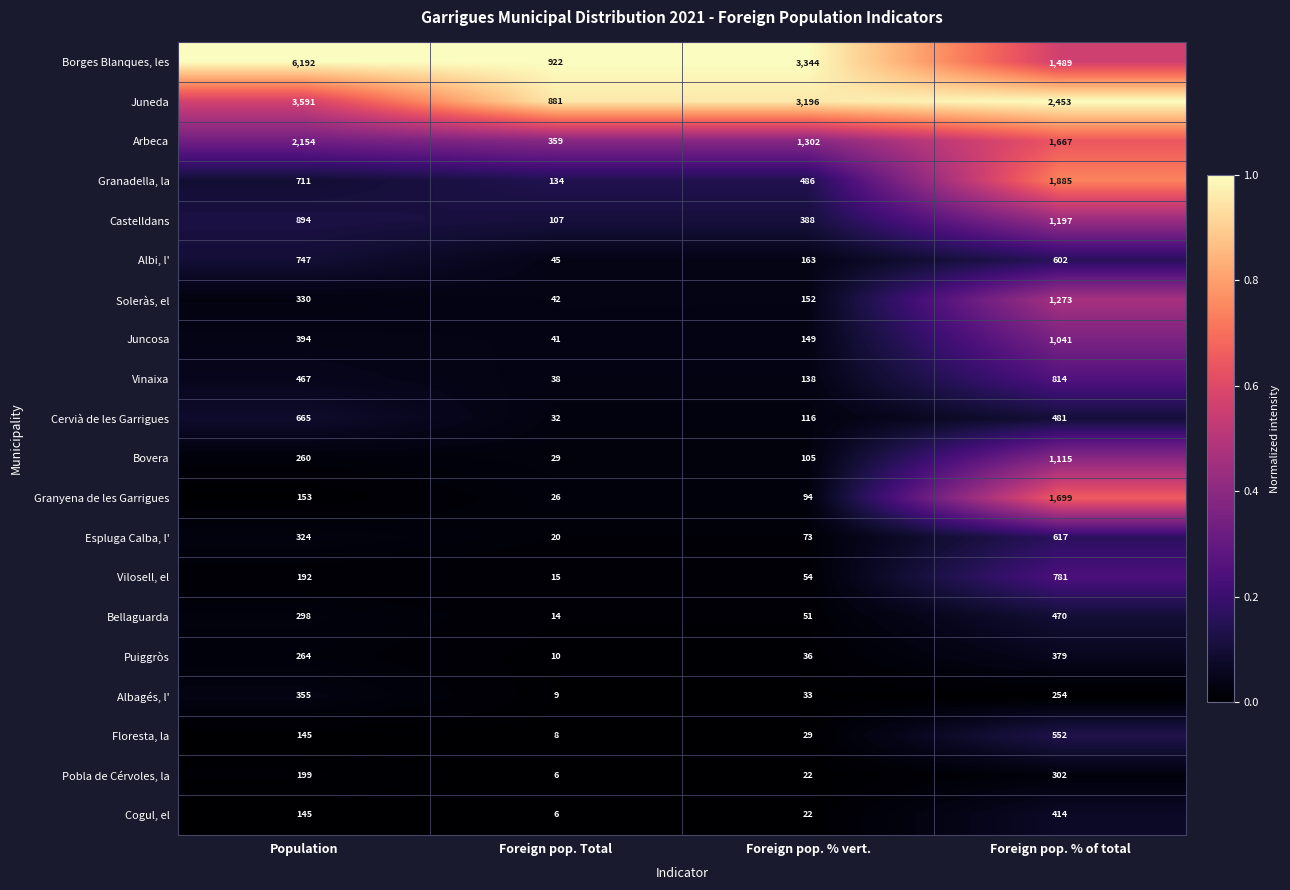

At which category is the sum across all series the highest?

Foreign pop. % of total